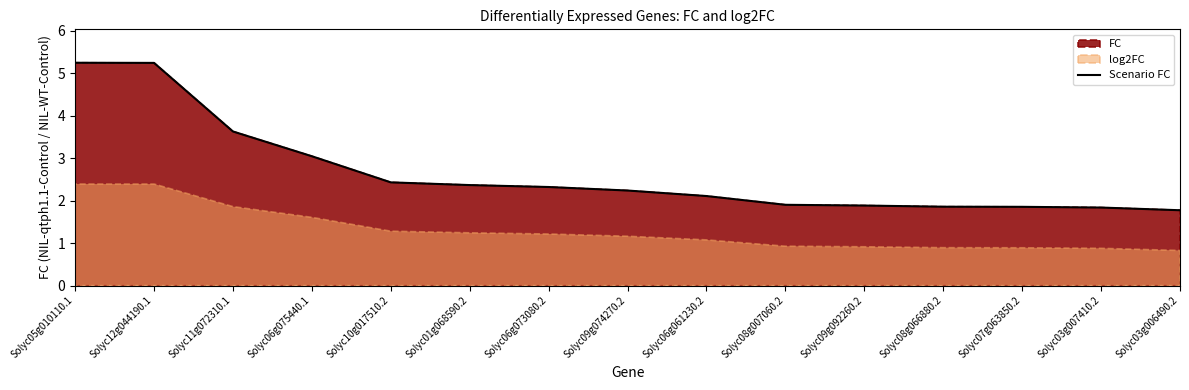

Does the chart have visible grid lines?

No